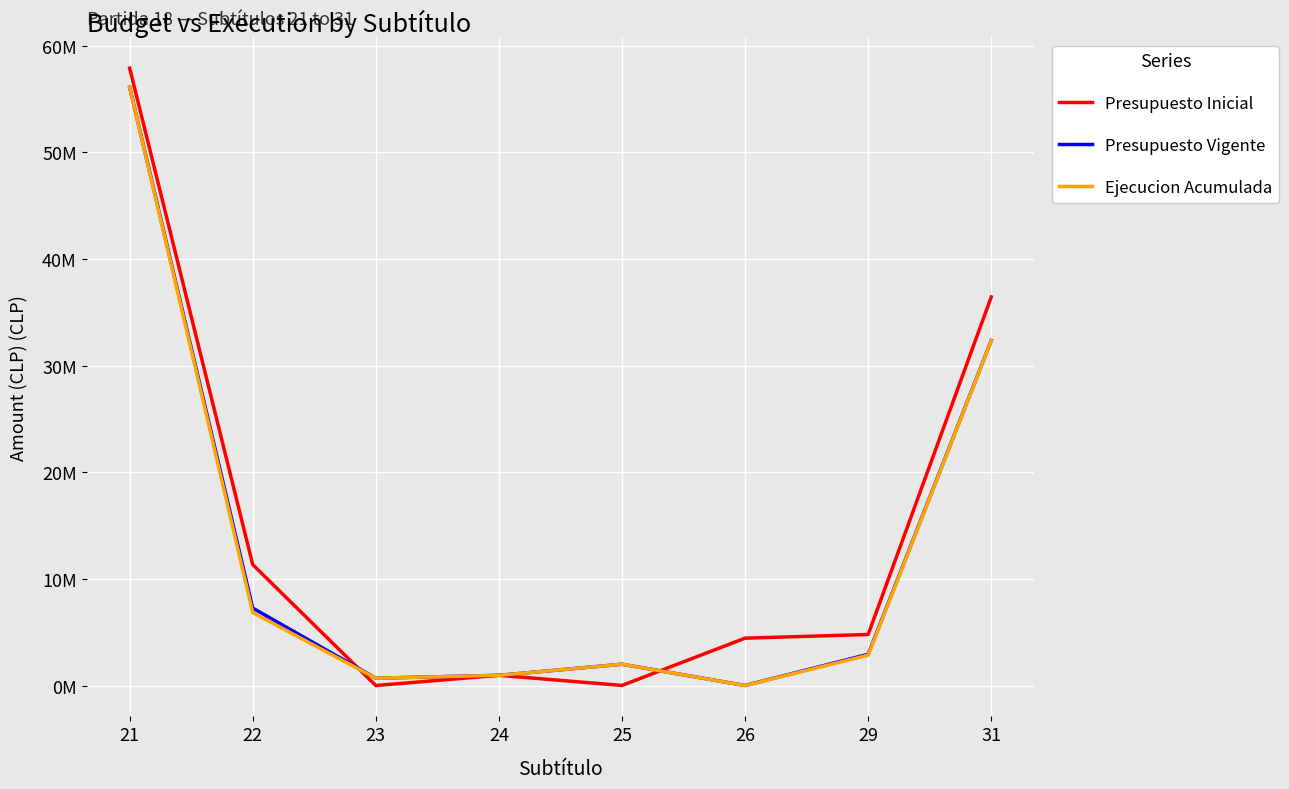

What is the approximate value of Presupuesto Inicial at 25, to the nearest 10?

7930